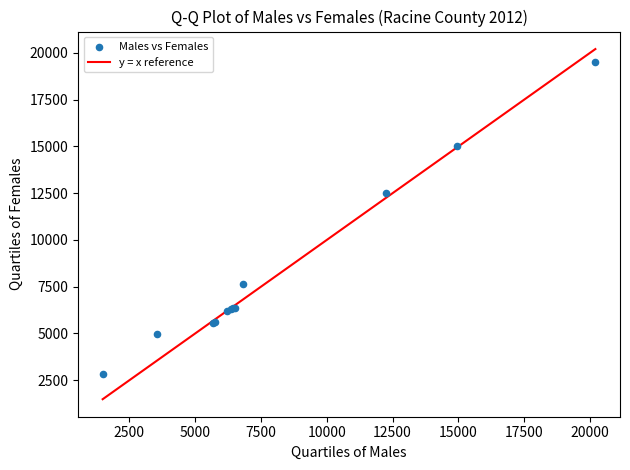

What Y value in the scatter plot is closest to 11197?

12509